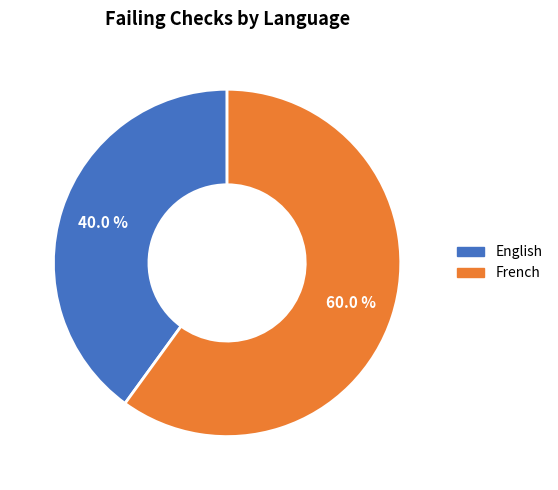

Rank the categories by value from lowest to highest.

English, French